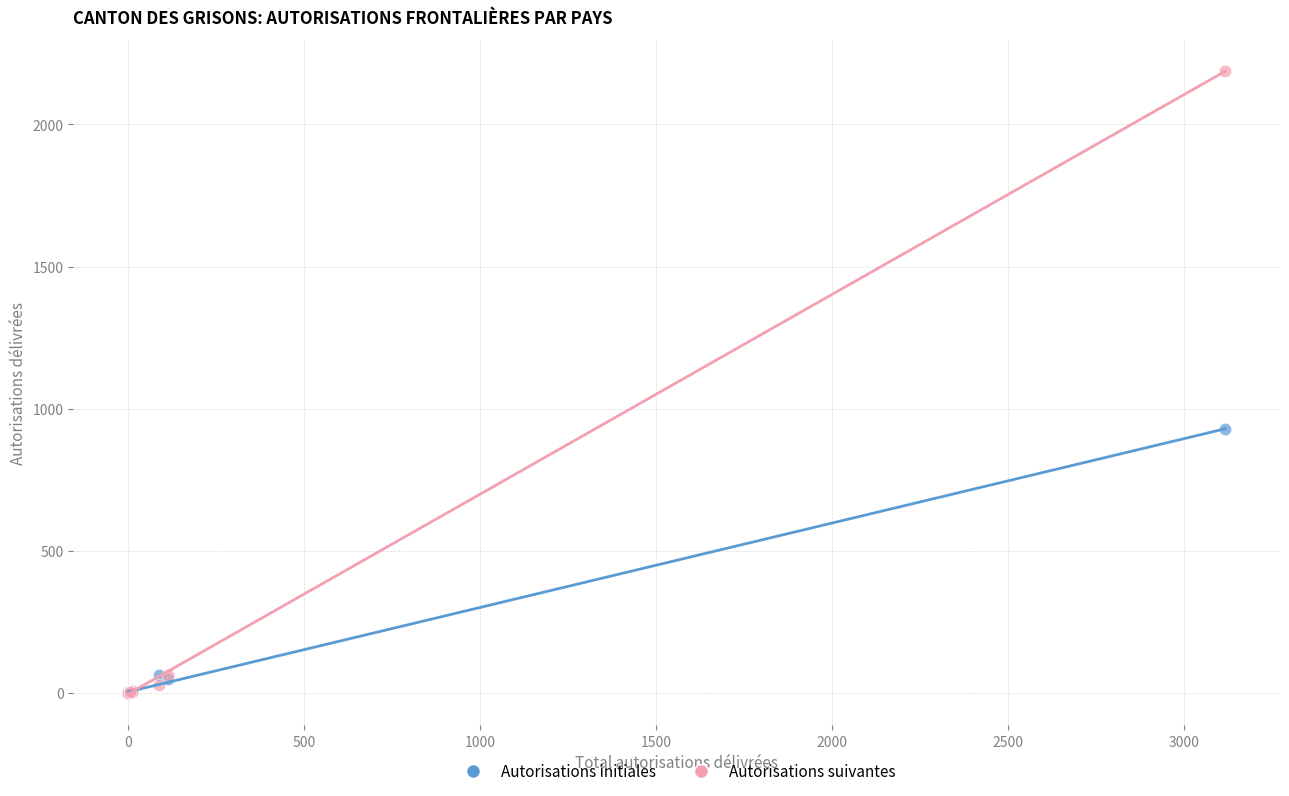

Across all series, what Y value is closest to 1094?

928